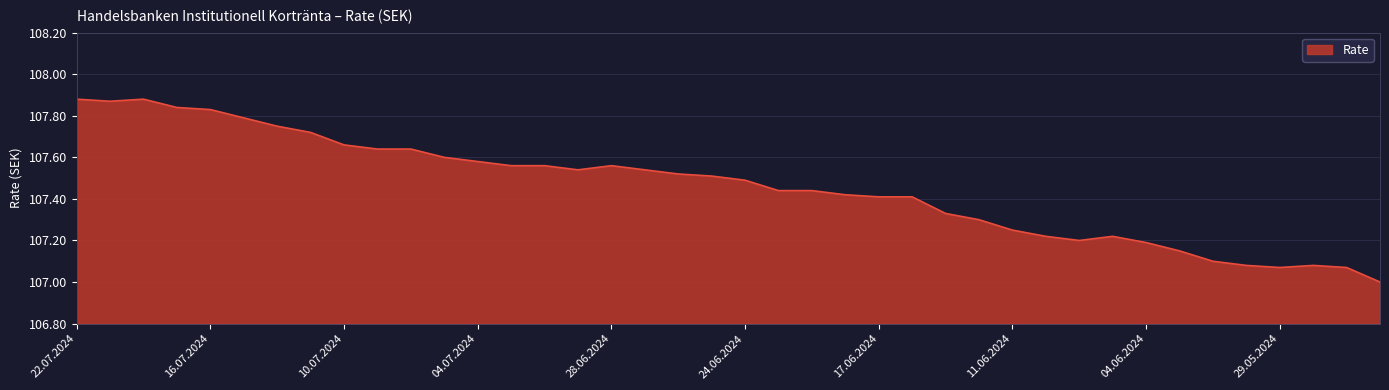

What is the difference between the maximum and minimum values?

0.9